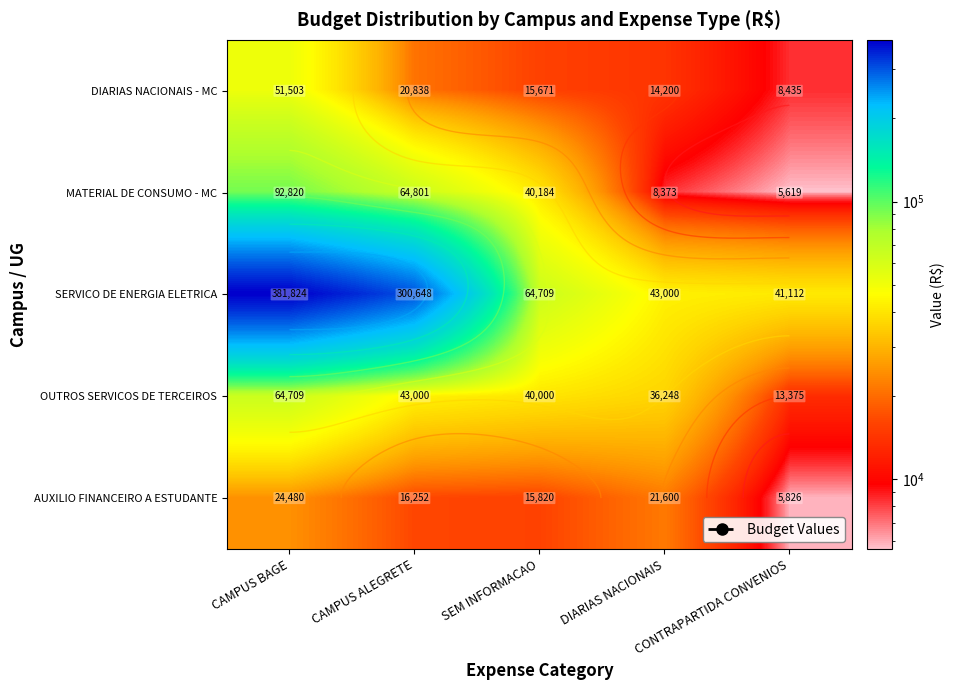

What is the minimum value shown in the chart?

5619.0